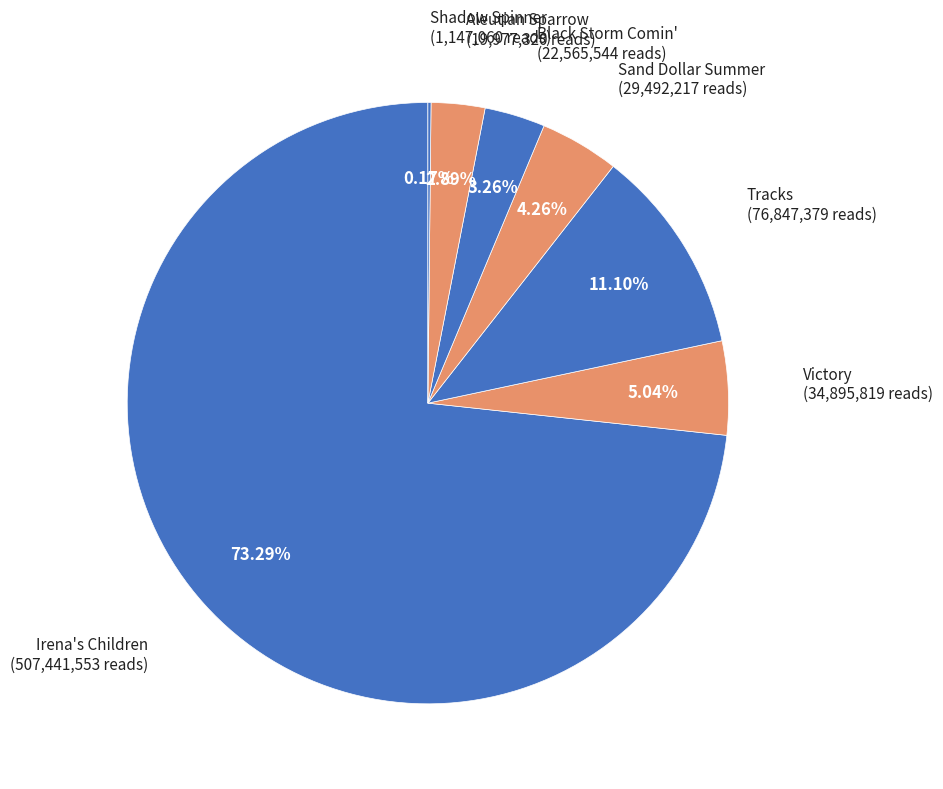

What is the largest slice in the pie chart?

Irena's Children